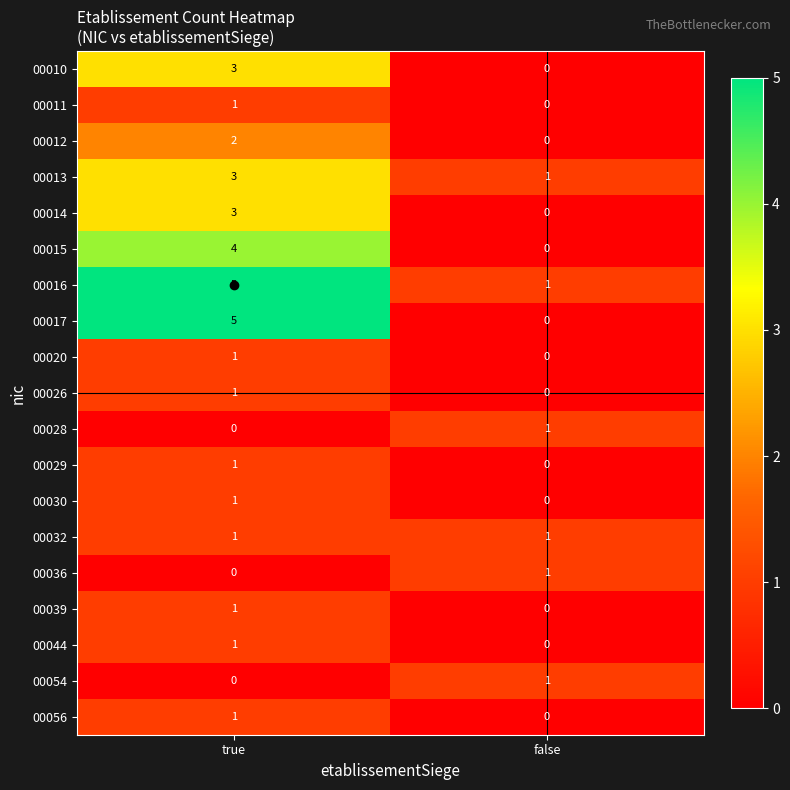

Is the value of 00044 at false greater than the value of 00032 at false?

No